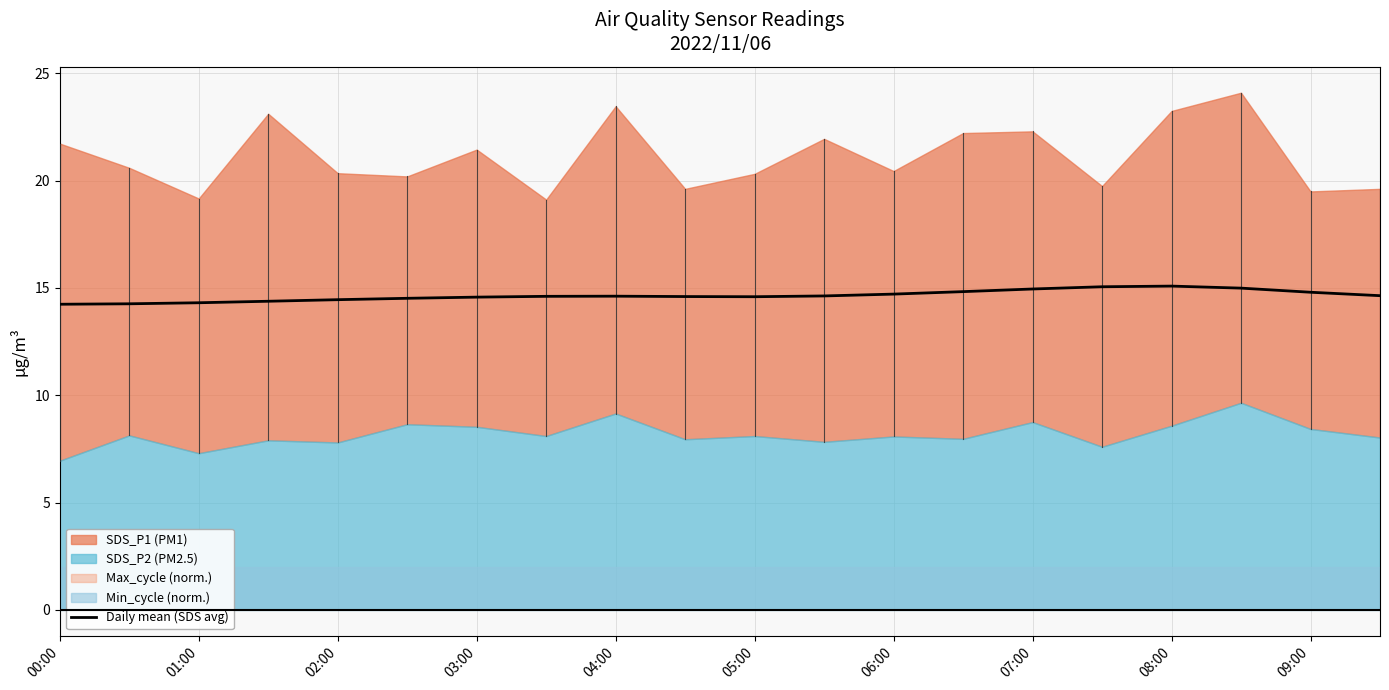

True or false: Daily mean (SDS avg) has a value of 14.8 at 09:00.

True